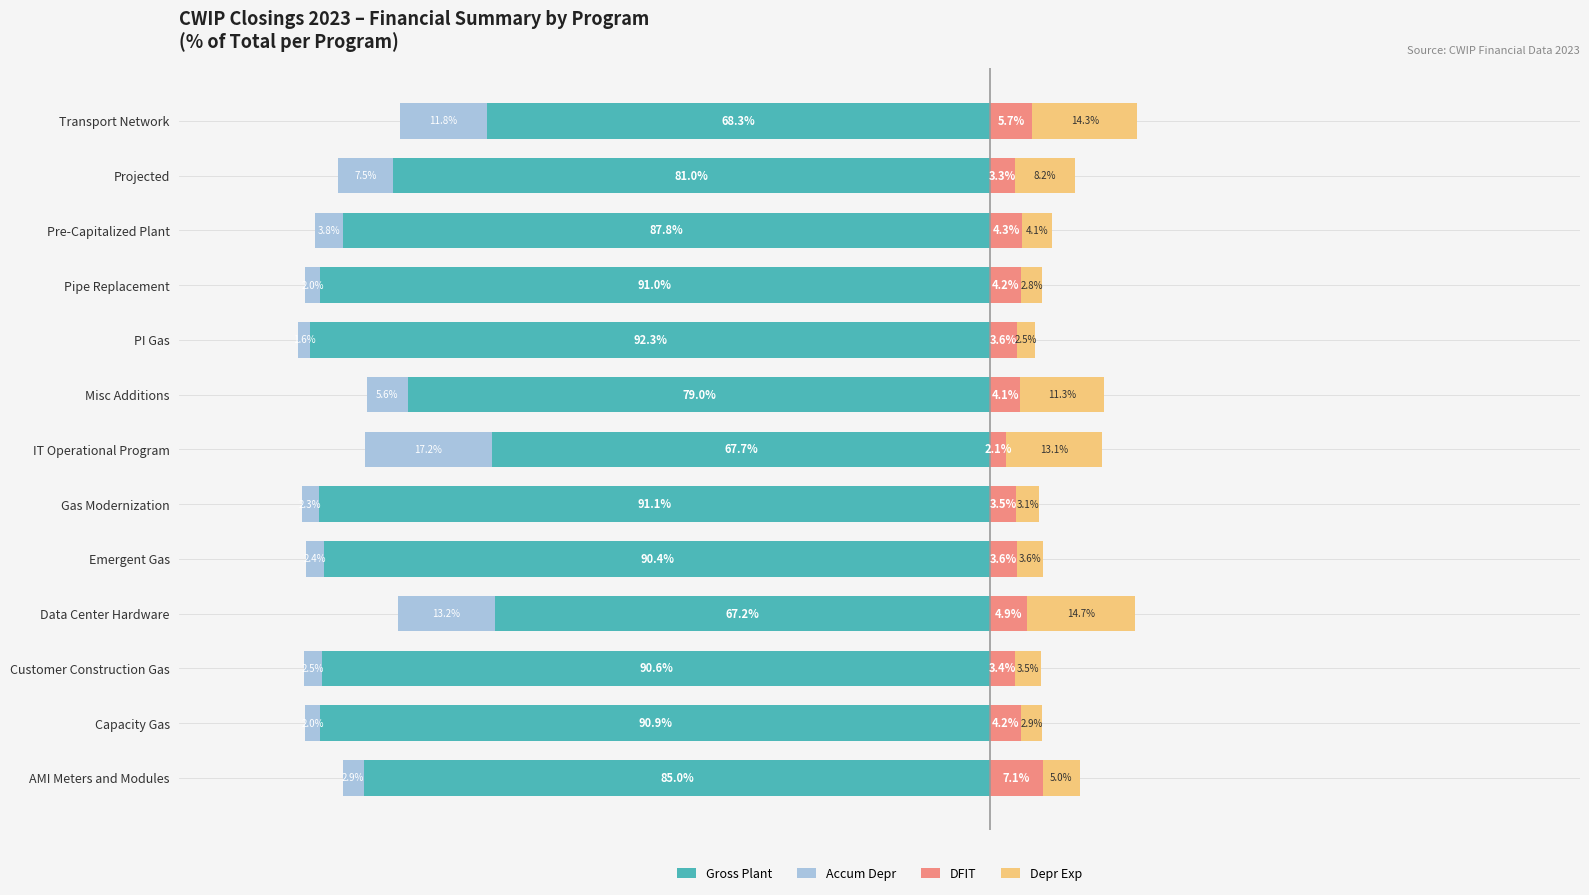

Which series has the largest range (max minus min)?

Gross Plant